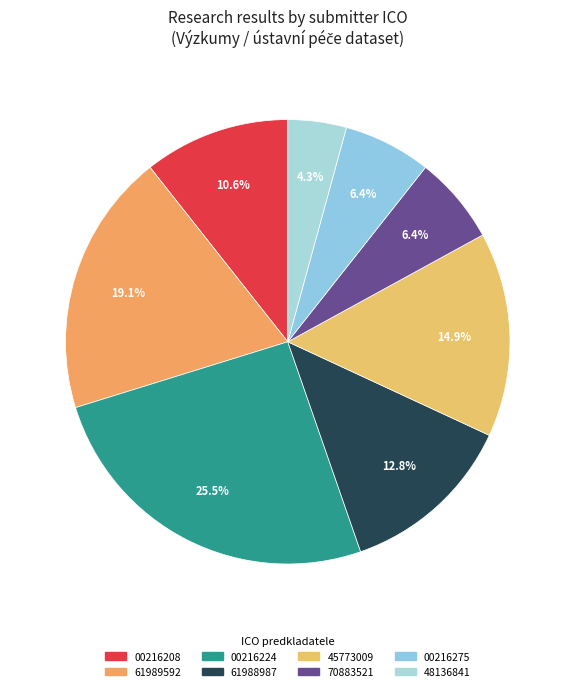

Is there a majority slice in this chart?

No